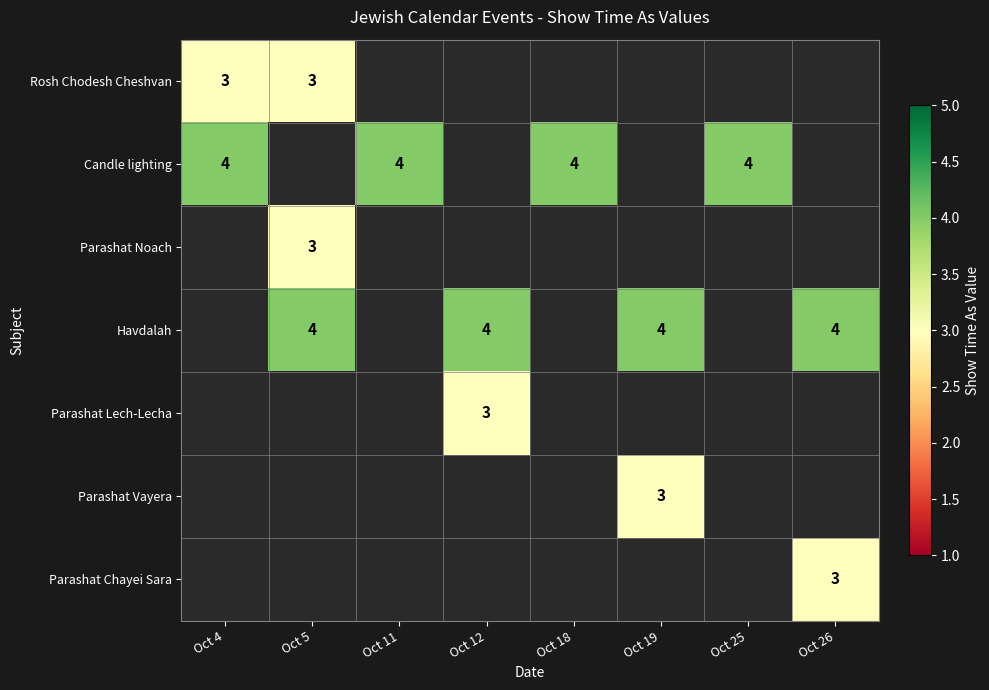

How many series are shown in this chart?

7